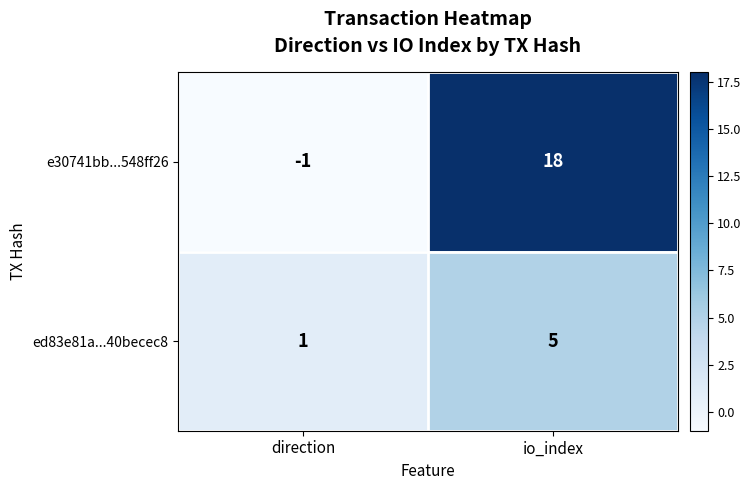

Rank the series by their average value, from lowest to highest.

ed83e81a...40becec8, e30741bb...548ff26